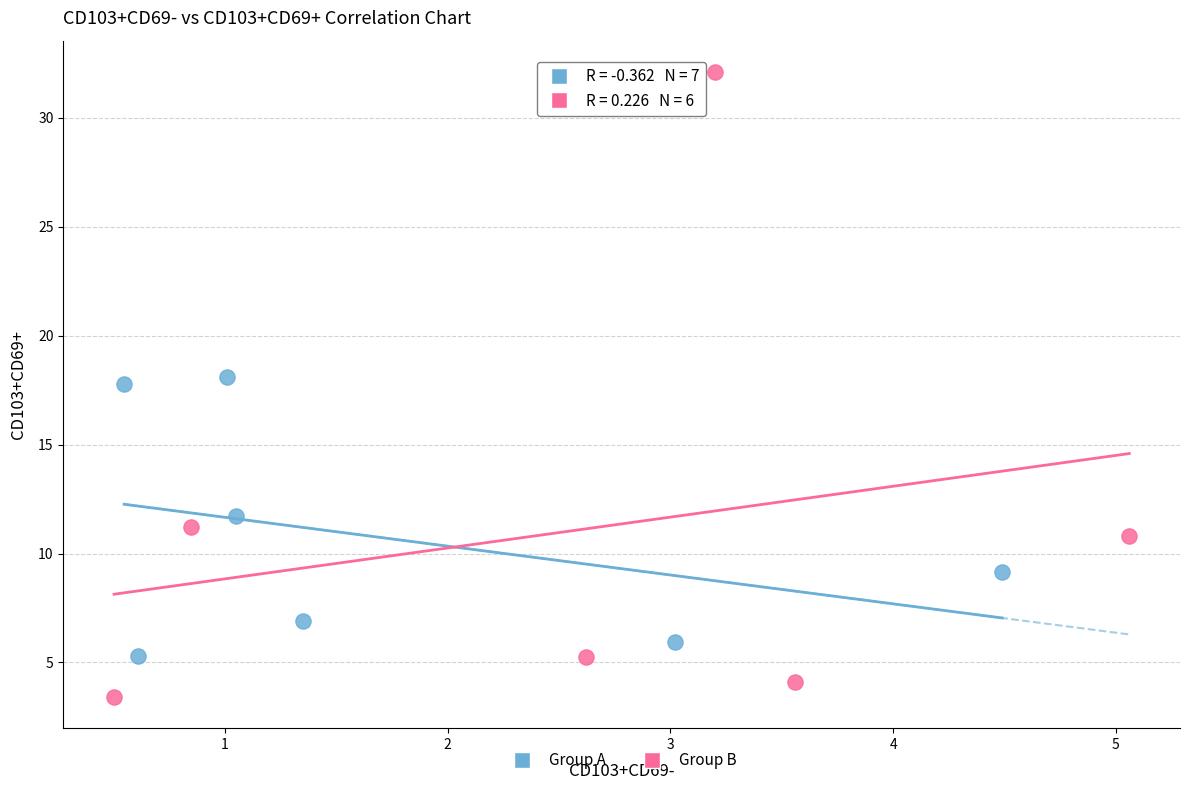

Which series contains the highest Y value?

Group B